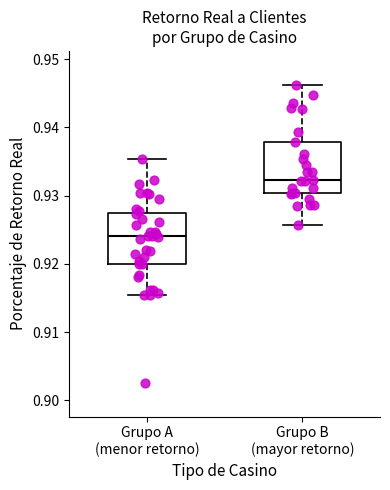

Reading left to right, transcribe this box plot: for each box, give where its median line is, the range the box spans, and where its two whiskers end, as read against the y-axis. The values are not printed on the chart, so give them approximately, as read against the axis.

Grupo A (menor retorno): median 0.924, box 0.920 to 0.928, whiskers 0.915 to 0.935
Grupo B (mayor retorno): median 0.932, box 0.930 to 0.938, whiskers 0.926 to 0.946